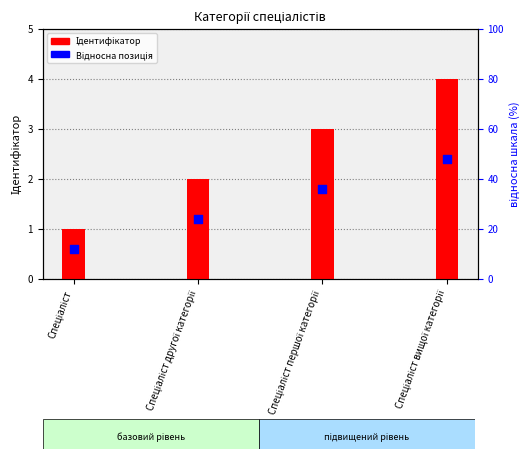

Which series has the widest spread of Y values?

Ідентифікатор